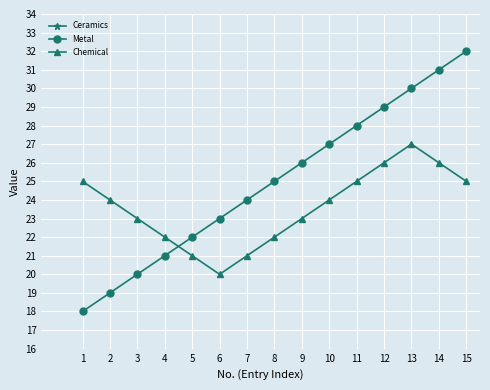

Is the value of Metal at 14 greater than the value of Chemical at 9?

Yes